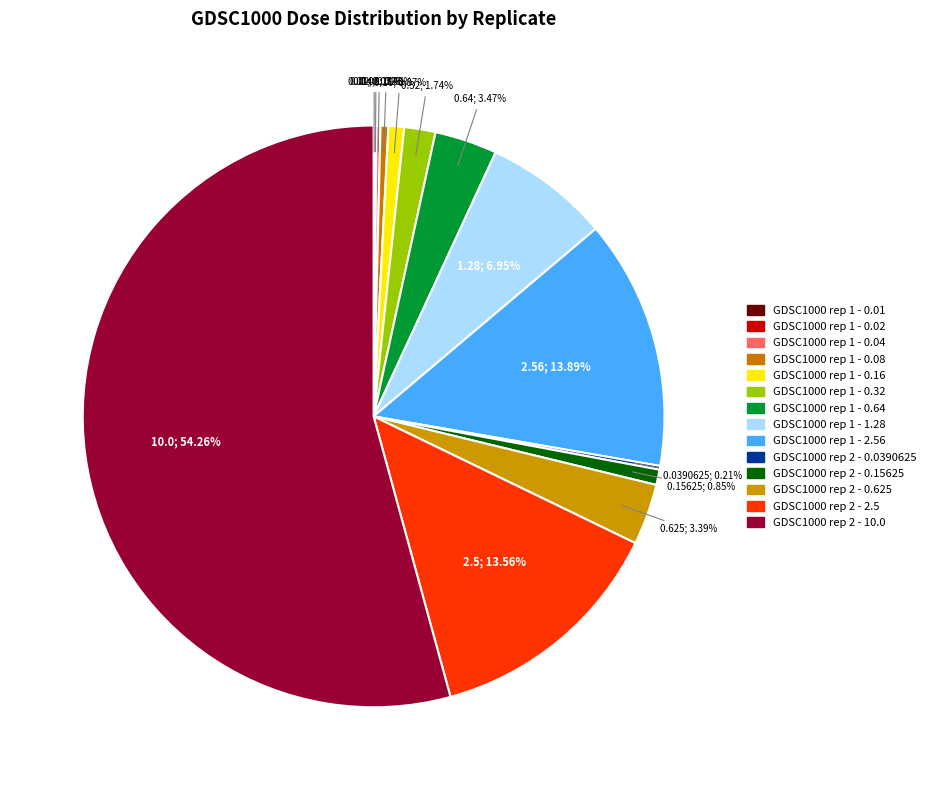

What percentage is the GDSC1000 rep 1 - 0.16 slice, to the nearest percent?

1%